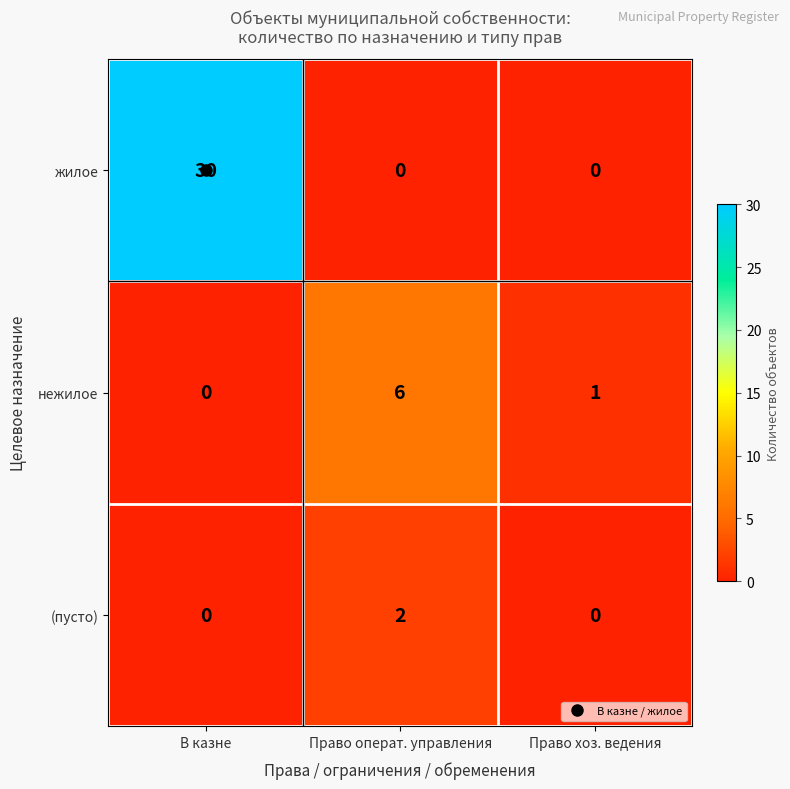

The (пусто) series shows 1 at Право операт. управления. True or false?

False